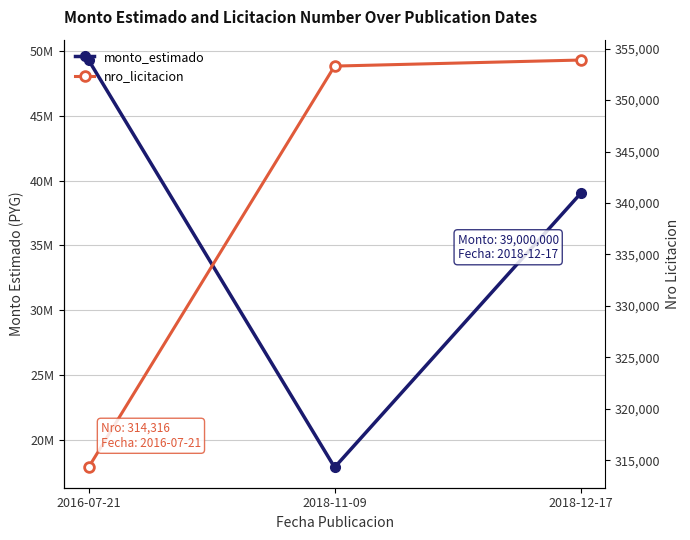

Which series has the largest total across all categories?

monto_estimado